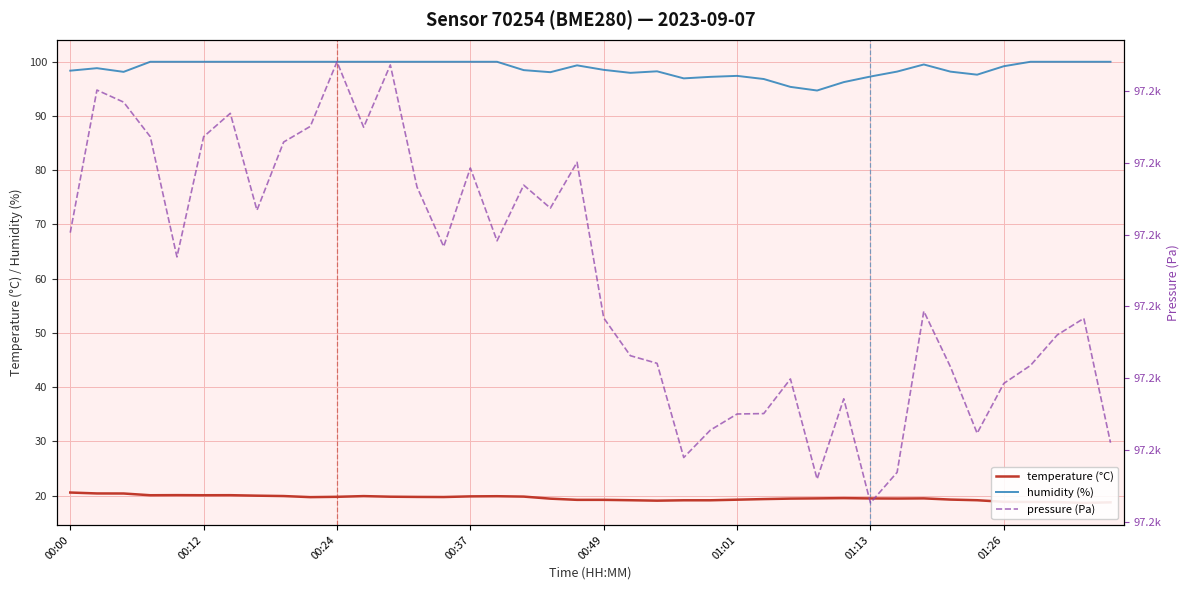

Which series has the widest spread of values?

pressure (Pa)